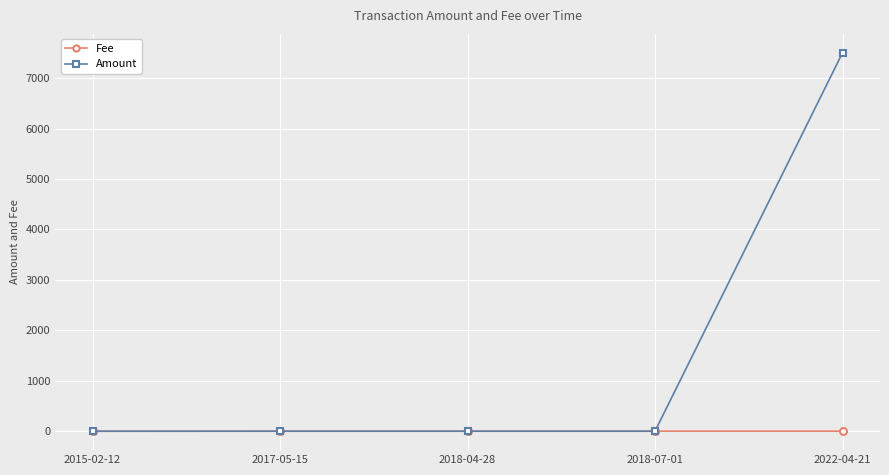

List the series in order of their overall mean, lowest first.

Fee, Amount